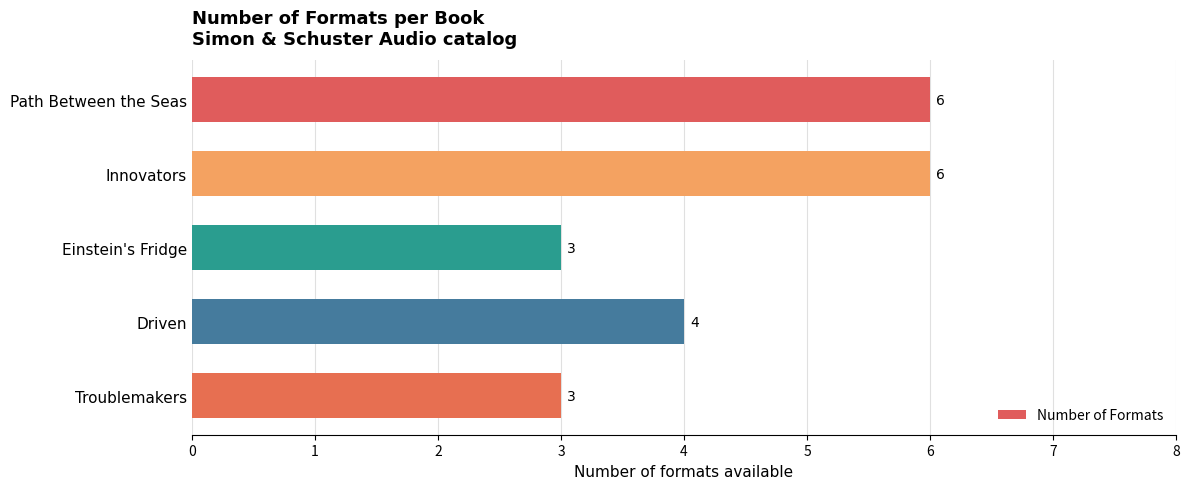

Is it true that the value at Innovators is 2?

False